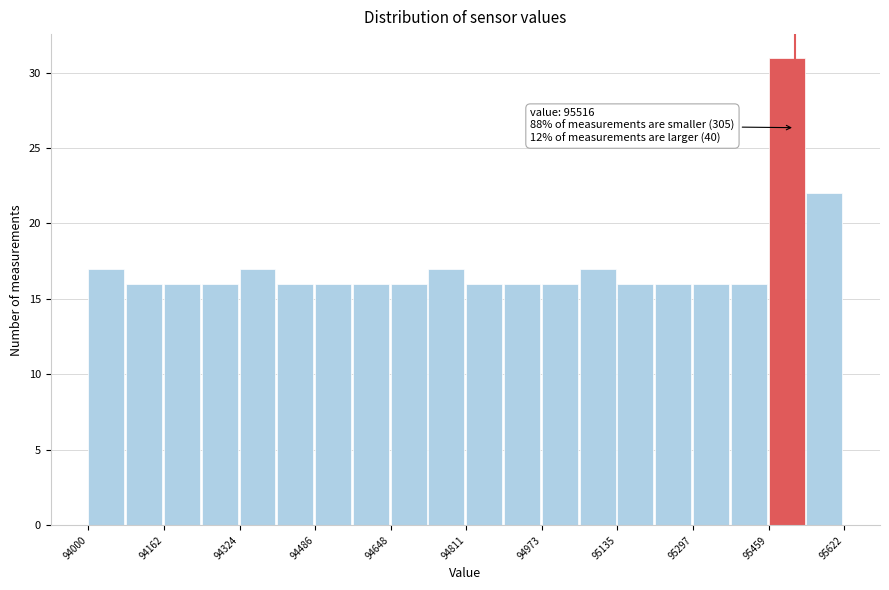

Which range on the x-axis has the tallest bar?

95460 to 95540